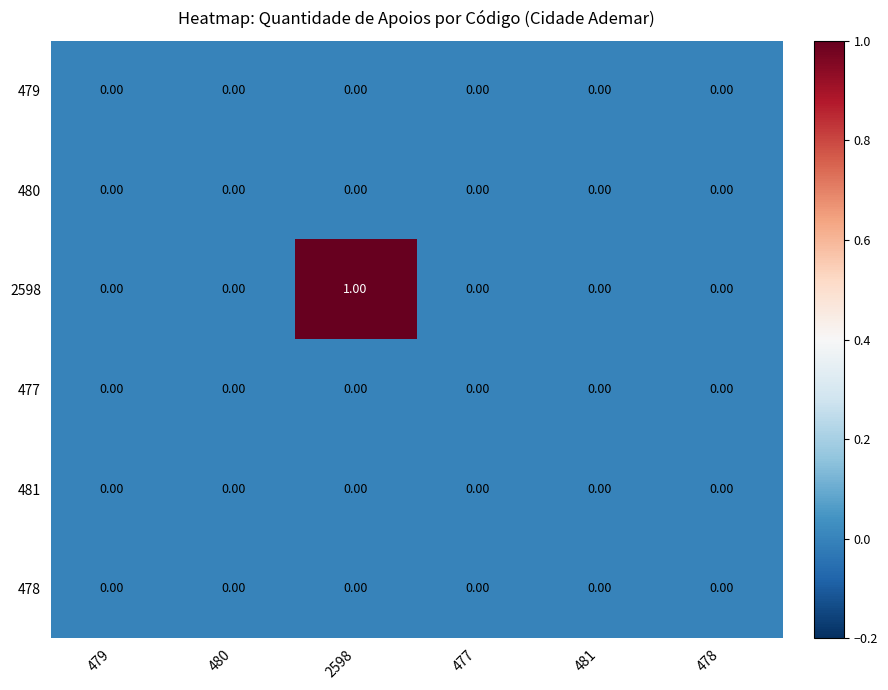

Which series changed the most between 2598 and 481?

2598